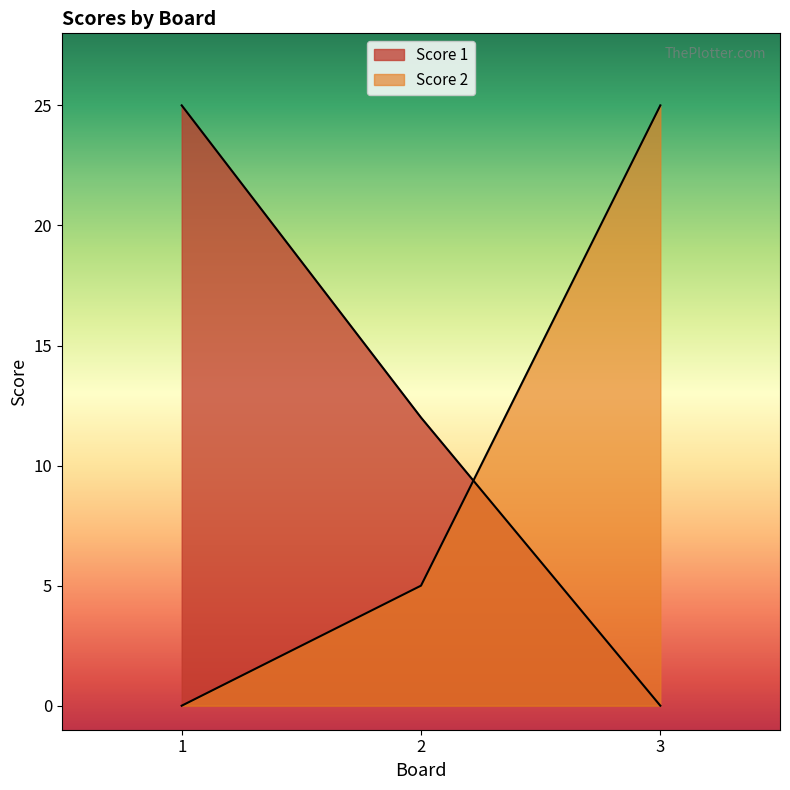

Reading right to left, extract all data points from this chart.

Score 1: 0	12	25
Score 2: 25	5	0